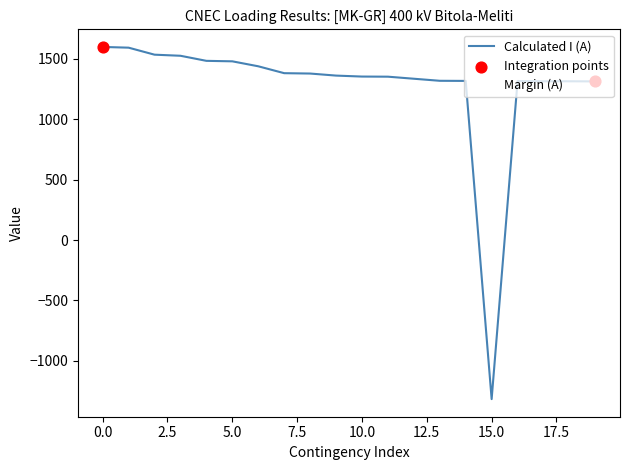

Which series has the largest total across all categories?

Calculated I (A)